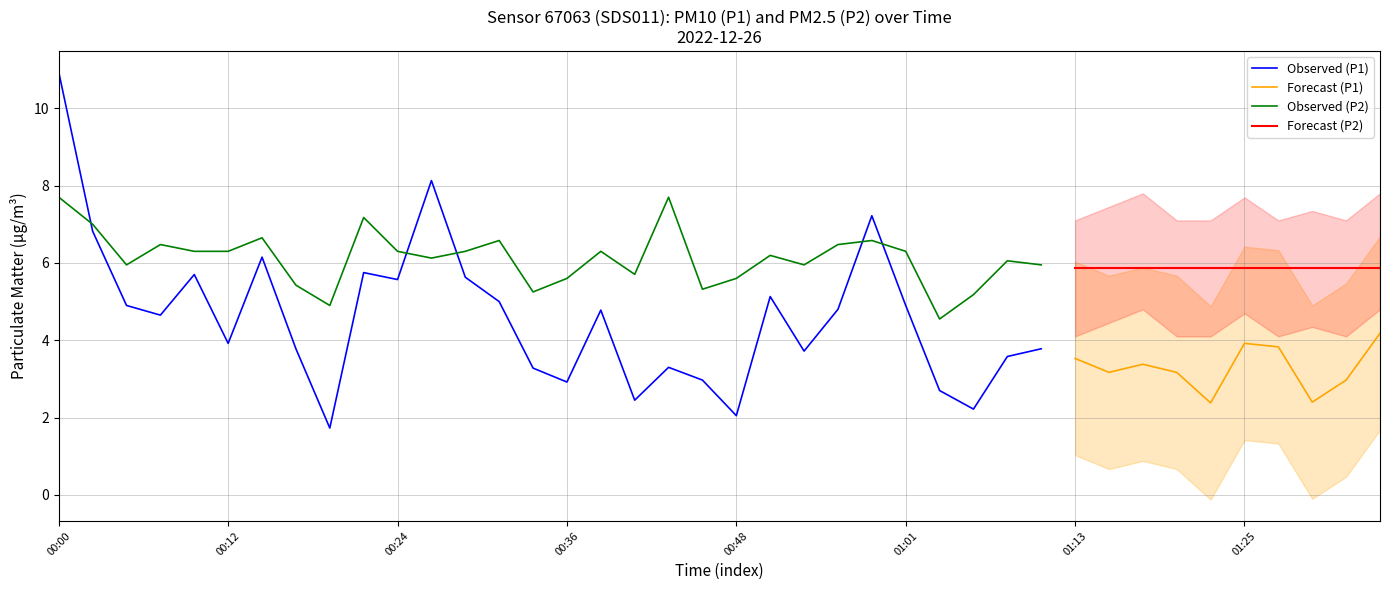

True or false: Observed (P2) and Observed (P1) cross at least once.

True